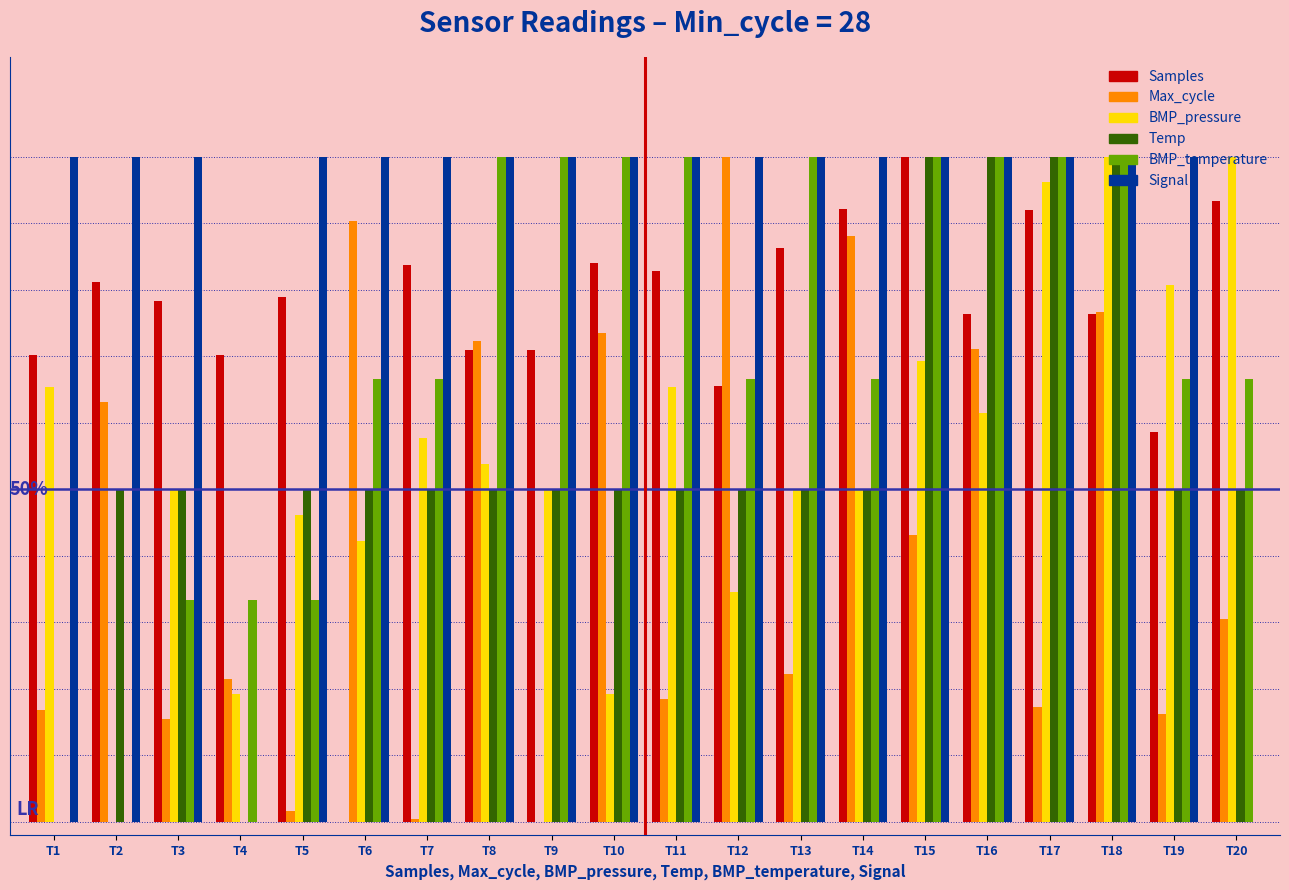

What are all the series names shown in the legend?

Samples, Max_cycle, BMP_pressure, Temp, BMP_temperature, Signal